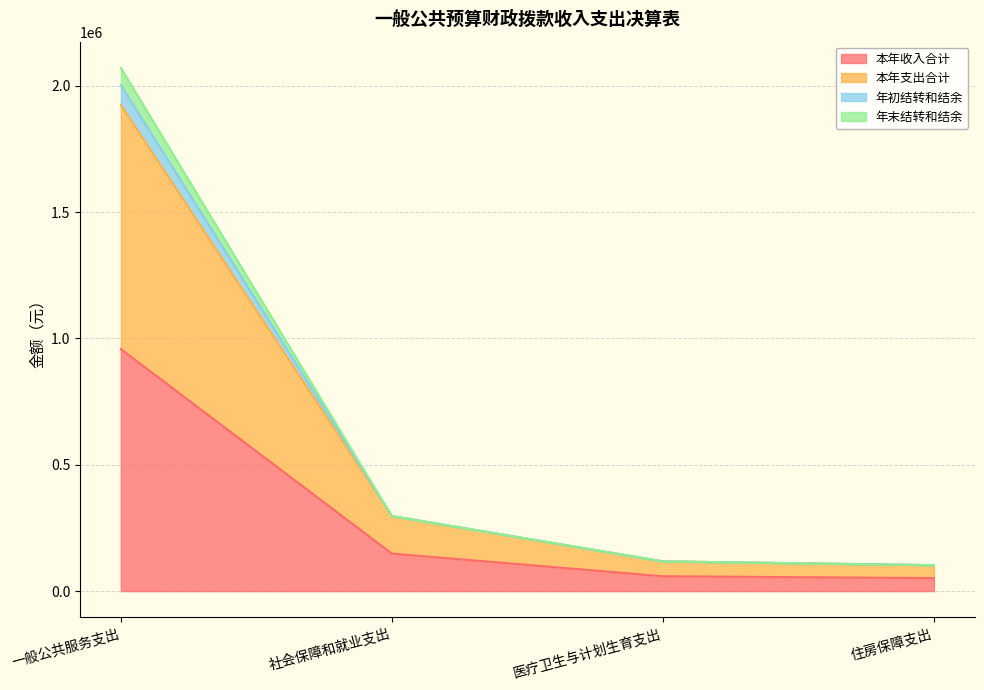

Does the chart have visible grid lines?

Yes